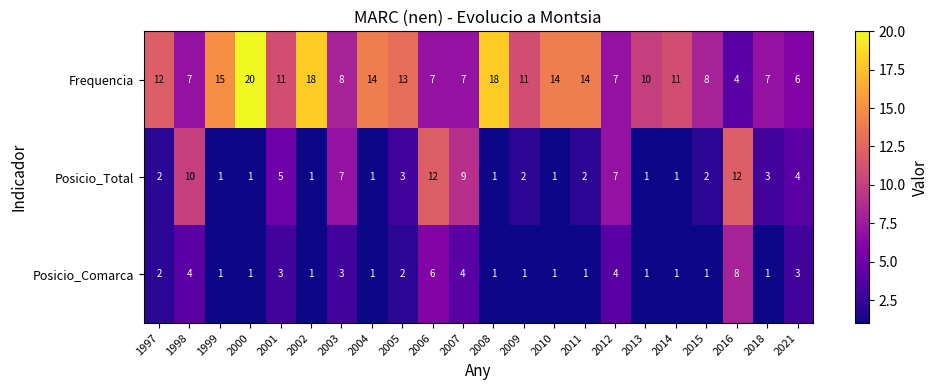

At 2001, list the series in order from smallest to largest.

Posicio_Comarca, Posicio_Total, Frequencia